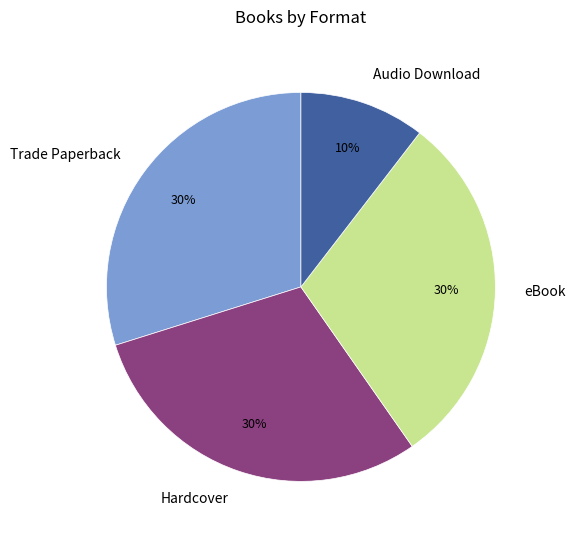

Which has a higher value, Audio Download or Trade Paperback?

Trade Paperback